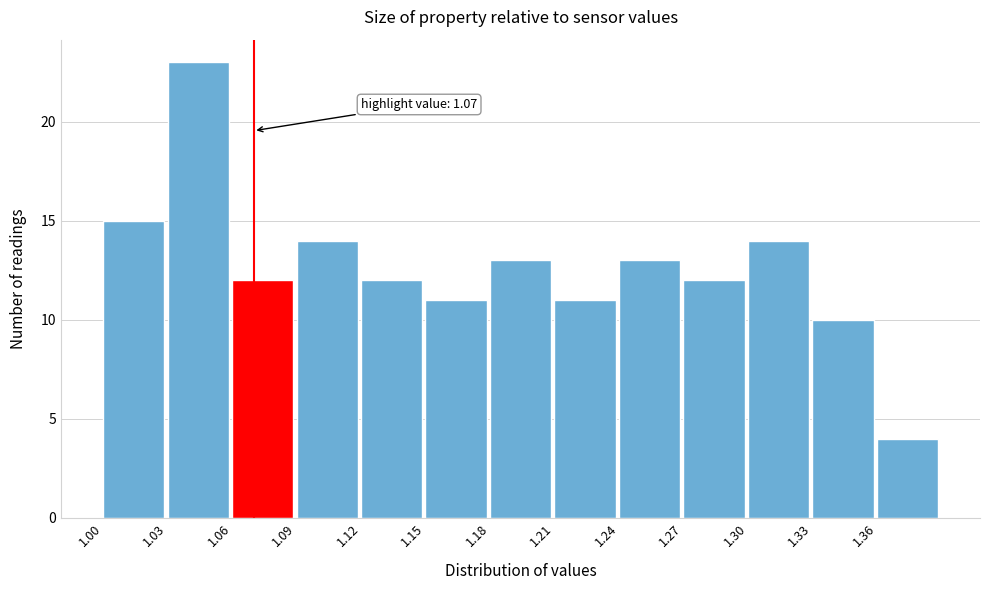

Over which range of the x-axis is the bar tallest?

1.03 to 1.06